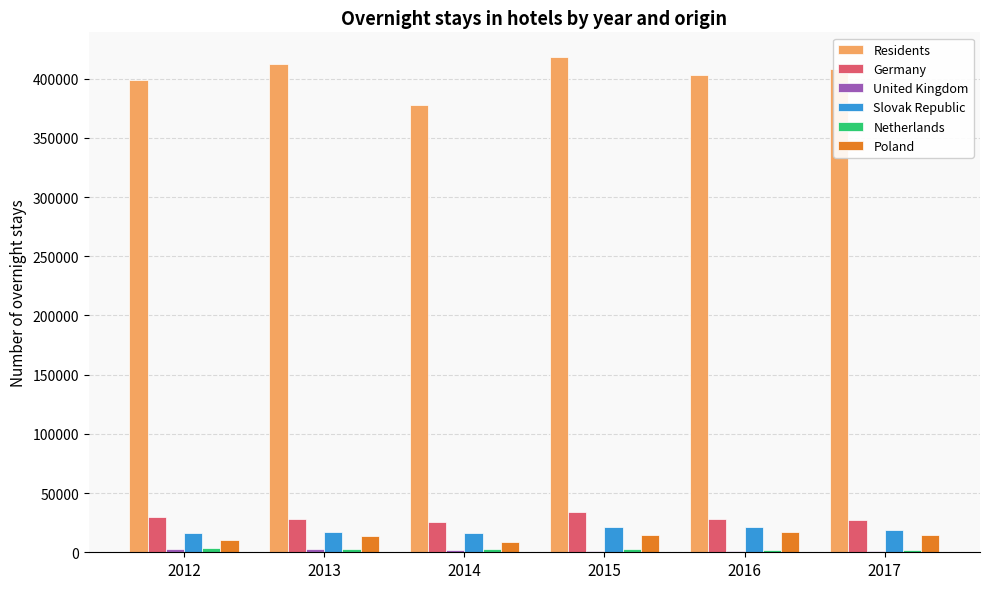

Where does the Germany series first go above 28266?

2012